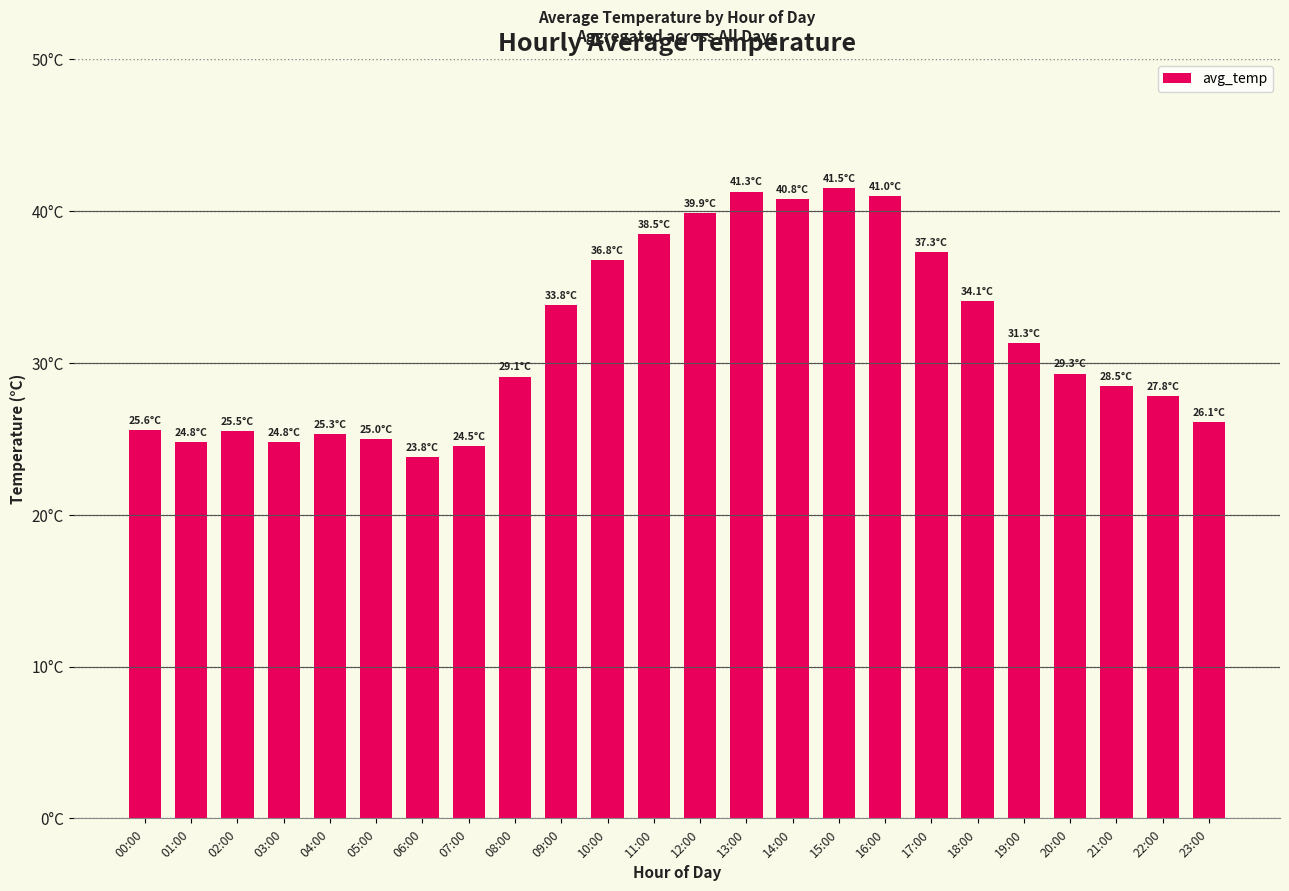

What is the difference between the second highest and minimum values?

17.5